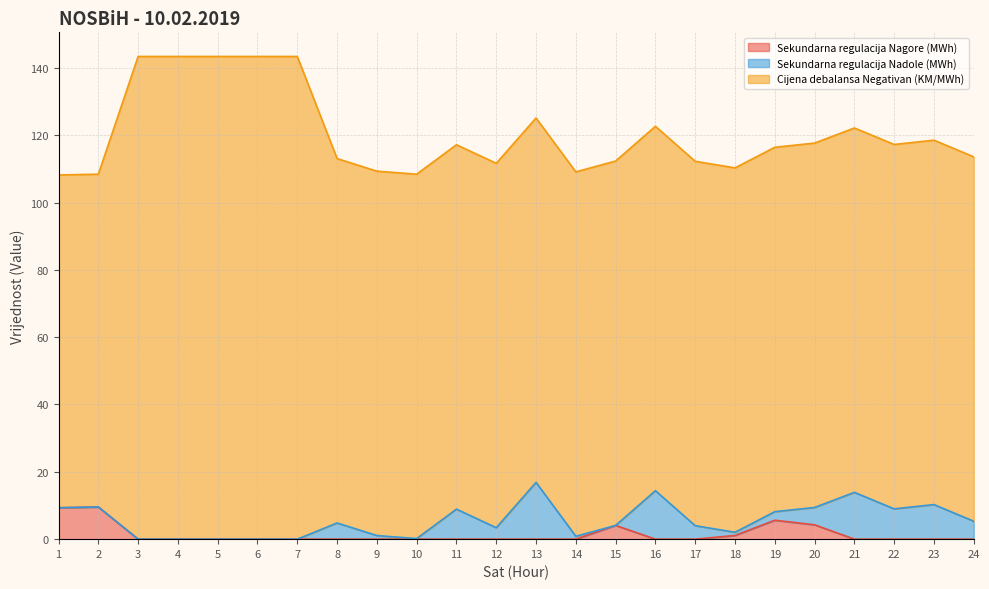

Reading right to left, transcribe all the data shown in this chart.

Sekundarna regulacija Nagore (MWh): 24=0.0	23=0.0	22=0.0	21=0.0	20=4.3	19=5.6	18=1.1	17=0.0	16=0.0	15=4.1	14=0.0	13=0.0	12=0.0	11=0.0	10=0.0	9=0.0	8=0.0	7=0.0	6=0.0	5=0.0	4=0.0	3=0.0	2=9.6	1=9.3
Sekundarna regulacija Nadole (MWh): 24=5.3	23=10.3	22=9.0	21=13.9	20=5.1	19=2.5	18=0.9	17=4.0	16=14.4	15=0.0	14=0.9	13=16.9	12=3.4	11=8.9	10=0.2	9=1.1	8=4.8	7=0.0	6=0.0	5=0.0	4=0.0	3=0.0	2=0.0	1=0.0
Cijena debalansa Negativan (KM/MWh): 24=108.2	23=108.2	22=108.2	21=108.2	20=108.2	19=108.2	18=108.2	17=108.2	16=108.2	15=108.2	14=108.2	13=108.2	12=108.2	11=108.2	10=108.2	9=108.2	8=108.2	7=143.4	6=143.4	5=143.4	4=143.4	3=143.4	2=98.8	1=98.8